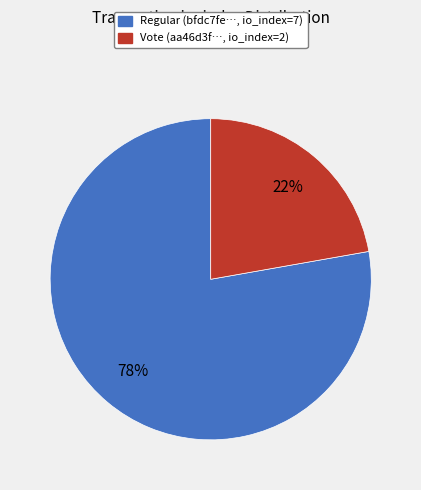

Is there a majority slice in this chart?

Yes